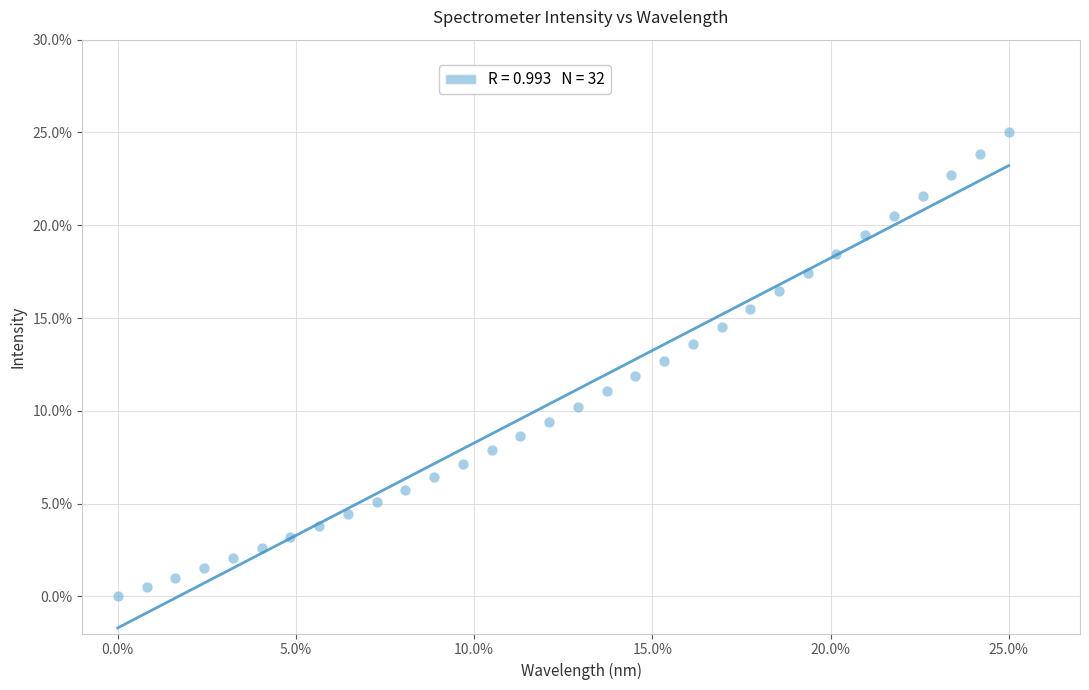

What is the range of X values (max minus min)?

25.0